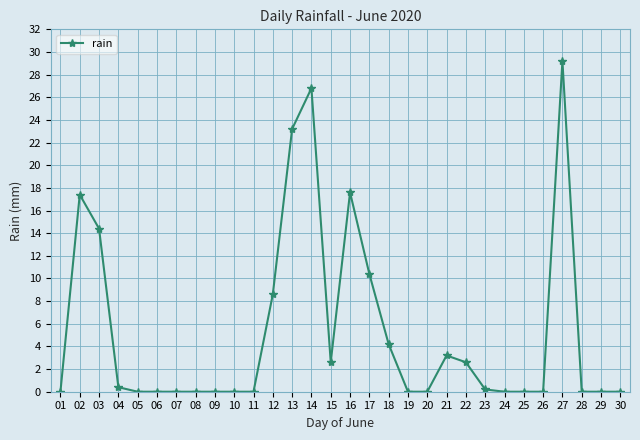

Where is the first local maximum?

02